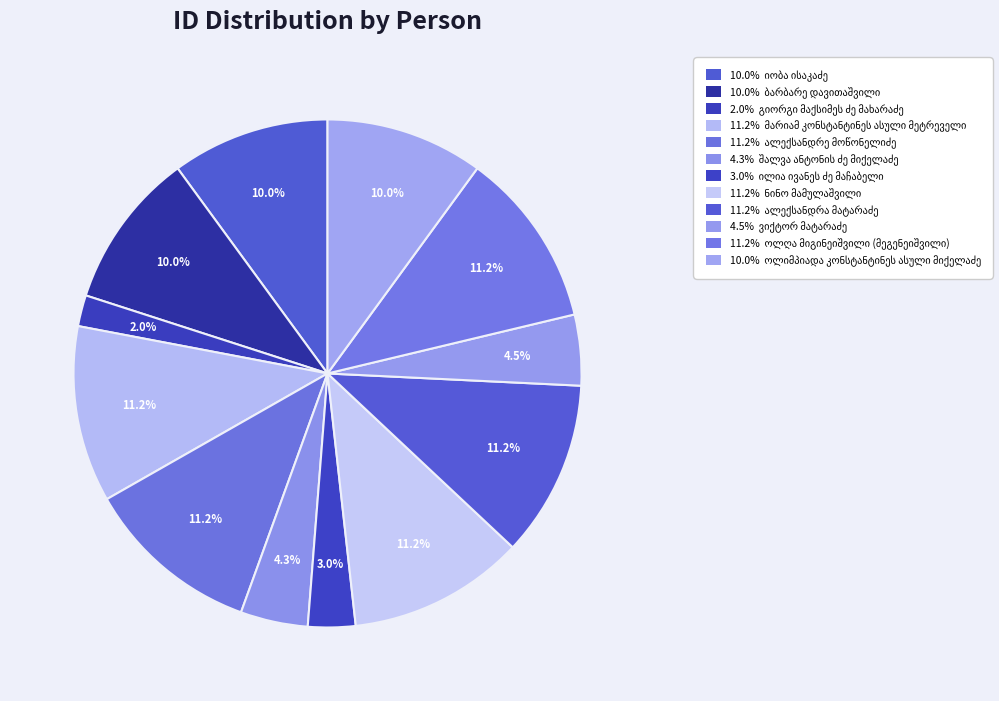

Count the number of slices in the pie.

12